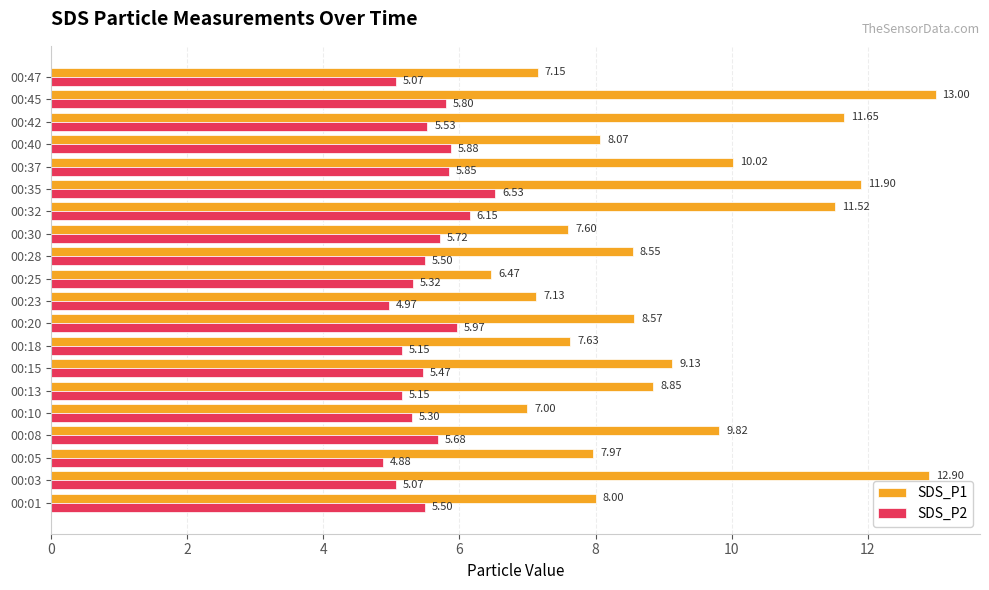

At which category is the sum across all series the highest?

00:45